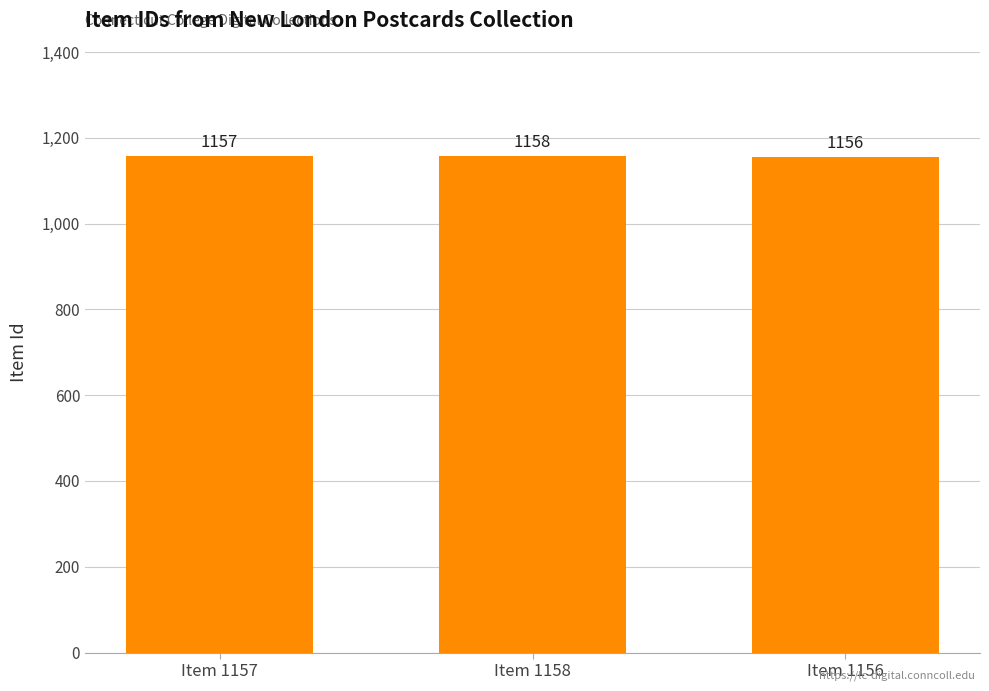

Reading left to right, what are all the values shown in this chart?

Item 1157=1157	Item 1158=1158	Item 1156=1156